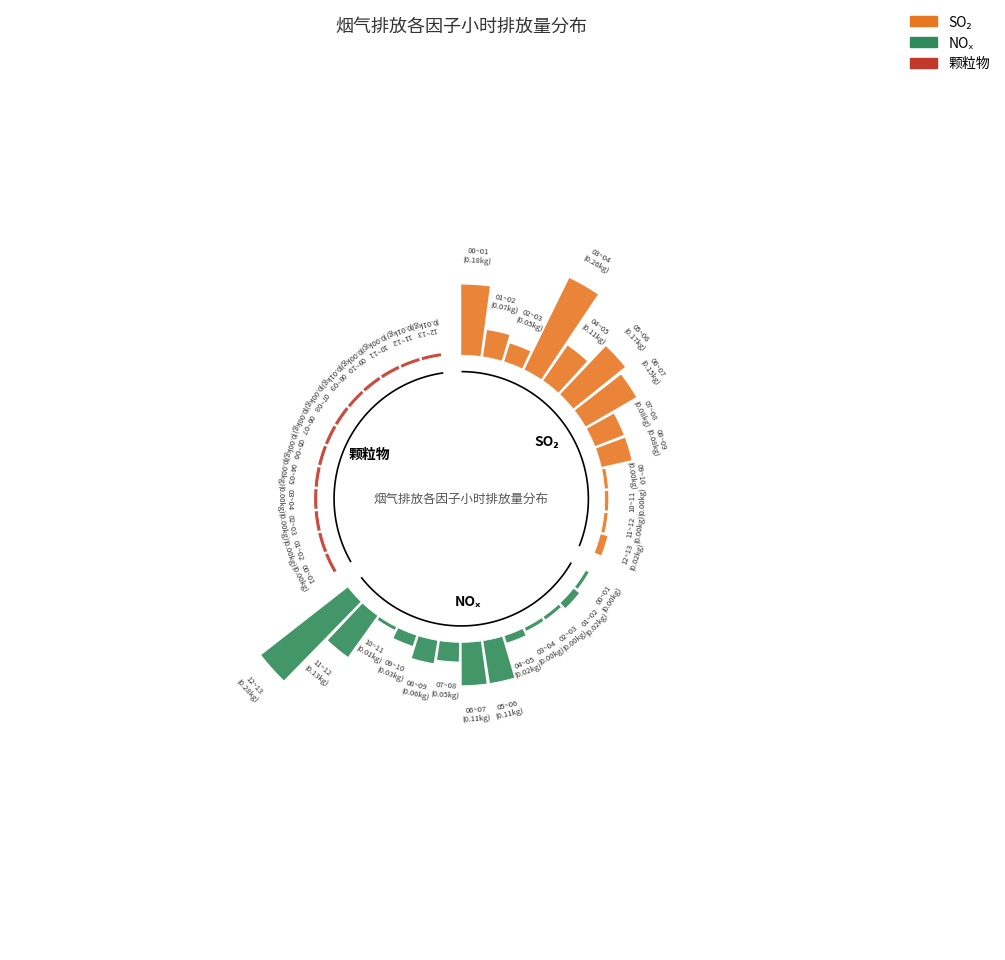

What percentage is NOT represented by 10~11?

100.0%